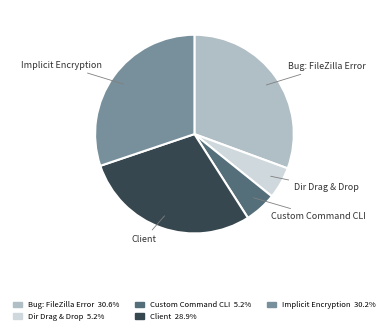

Between Implicit Encryption and Client, which is larger?

Implicit Encryption